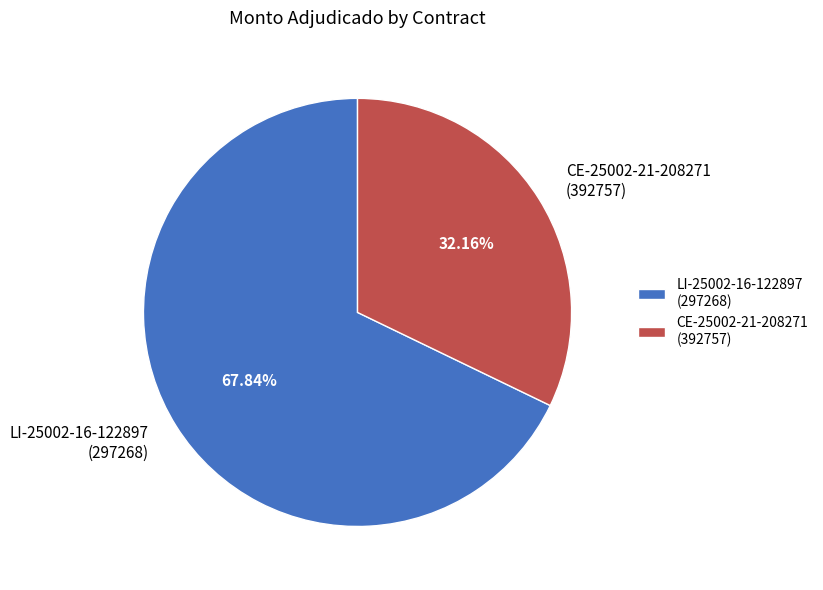

How many slices are in this pie chart?

2